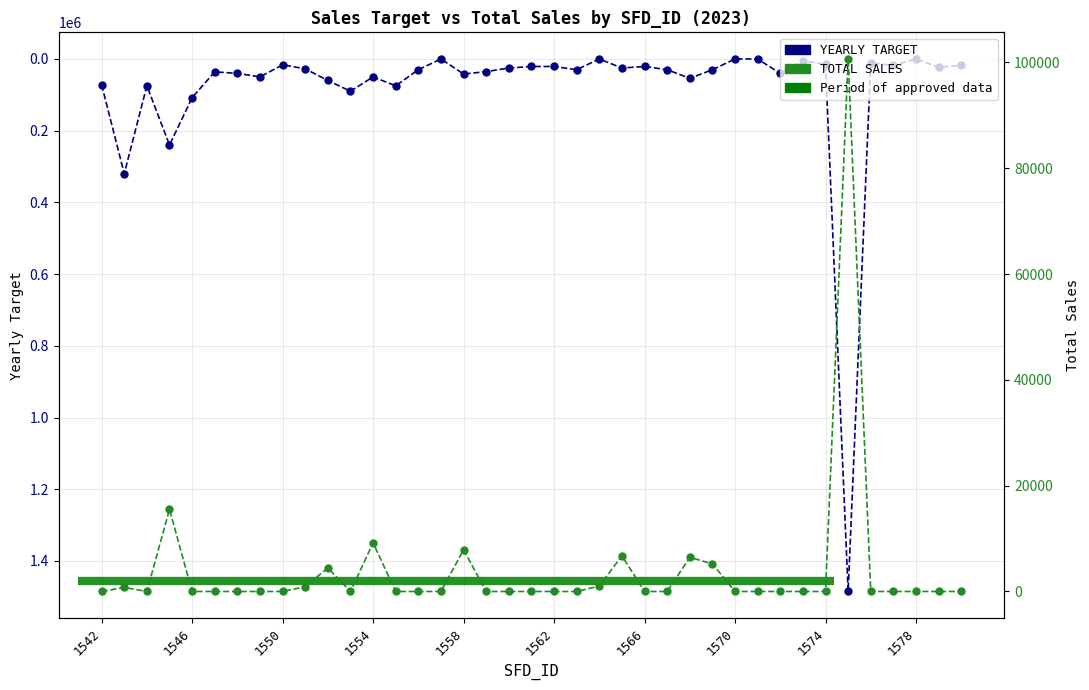

The YEARLY TARGET series shows 60600.4 at 1562. True or false?

False